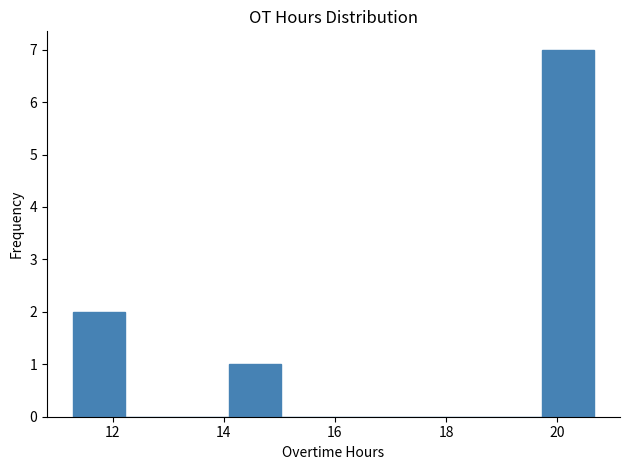

Which range on the x-axis has the tallest bar?

19.8 to 20.6